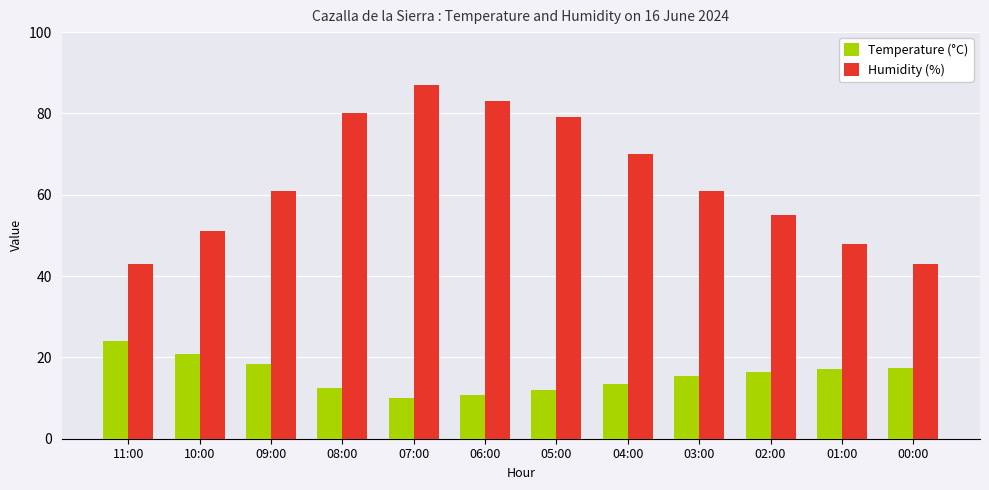

The Temperature (°C) series shows 12.1 at 05:00. True or false?

True